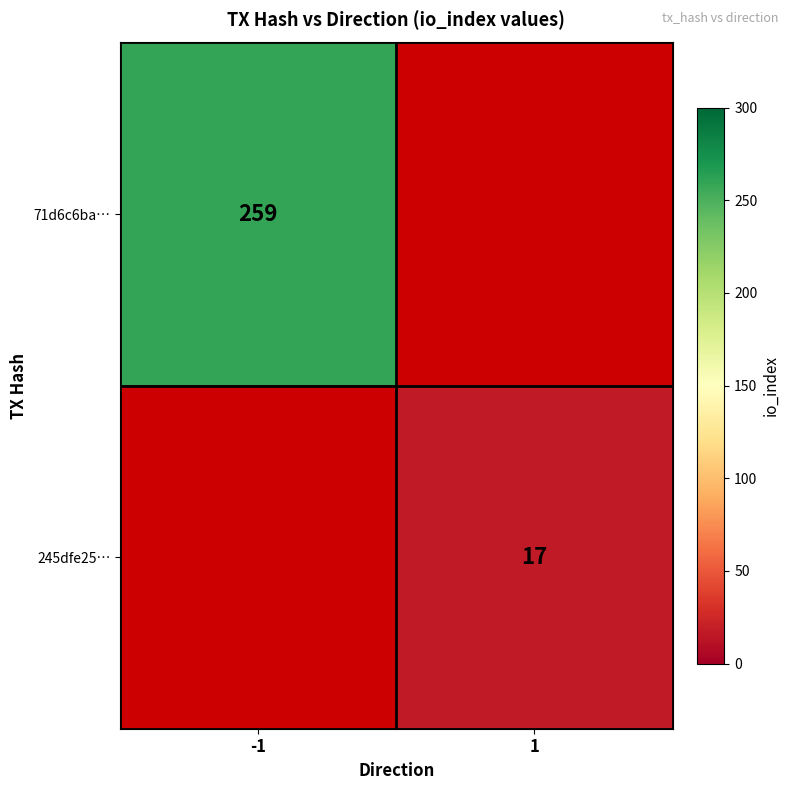

The value of 71d6c6ba… at -1 is 259. True or false?

True